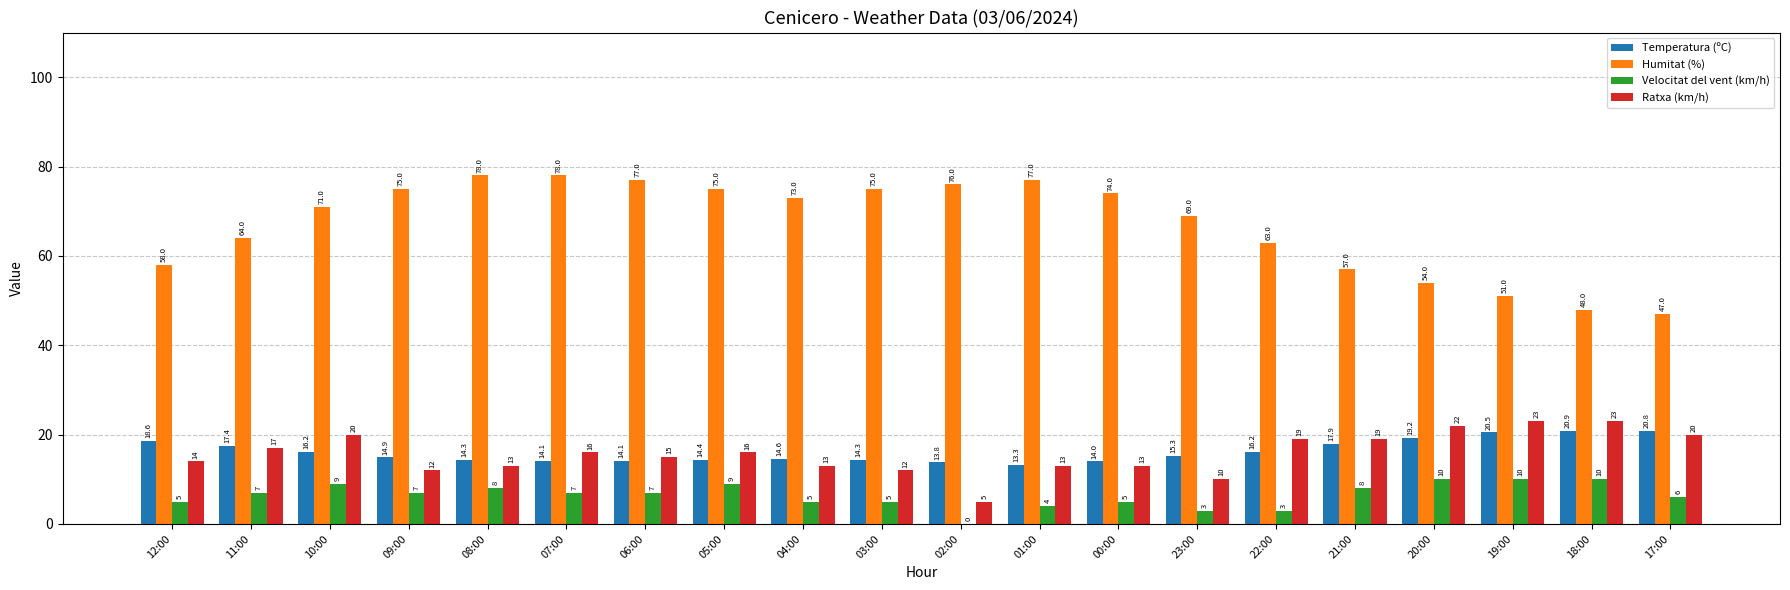

Reading right to left, transcribe all the data shown in this chart.

Temperatura (ºC): 20.8	20.9	20.5	19.2	17.9	16.2	15.3	14.0	13.3	13.8	14.3	14.6	14.4	14.1	14.1	14.3	14.9	16.2	17.4	18.6
Humitat (%): 47.0	48.0	51.0	54.0	57.0	63.0	69.0	74.0	77.0	76.0	75.0	73.0	75.0	77.0	78.0	78.0	75.0	71.0	64.0	58.0
Velocitat del vent (km/h): 6.0	10.0	10.0	10.0	8.0	3.0	3.0	5.0	4.0	0.0	5.0	5.0	9.0	7.0	7.0	8.0	7.0	9.0	7.0	5.0
Ratxa (km/h): 20.0	23.0	23.0	22.0	19.0	19.0	10.0	13.0	13.0	5.0	12.0	13.0	16.0	15.0	16.0	13.0	12.0	20.0	17.0	14.0